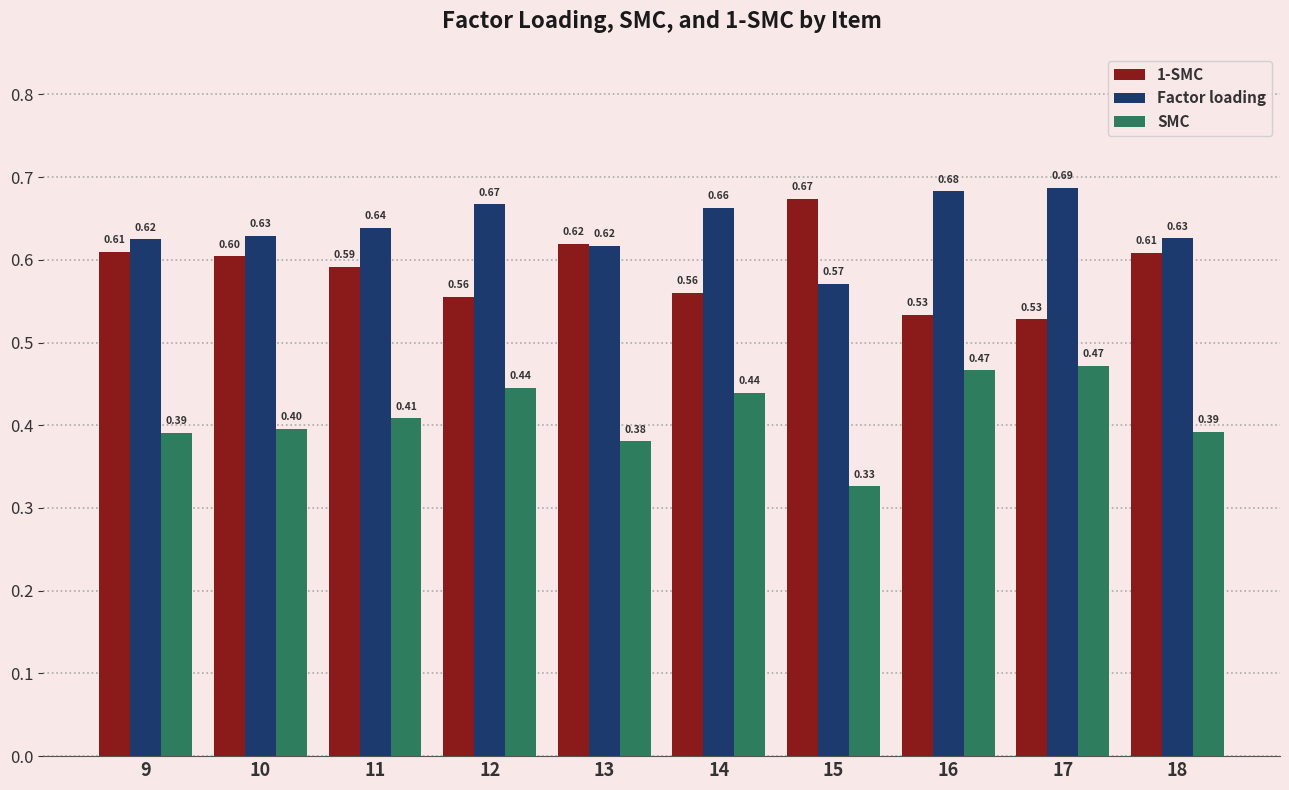

What are all the series names shown in the legend?

1-SMC, Factor loading, SMC